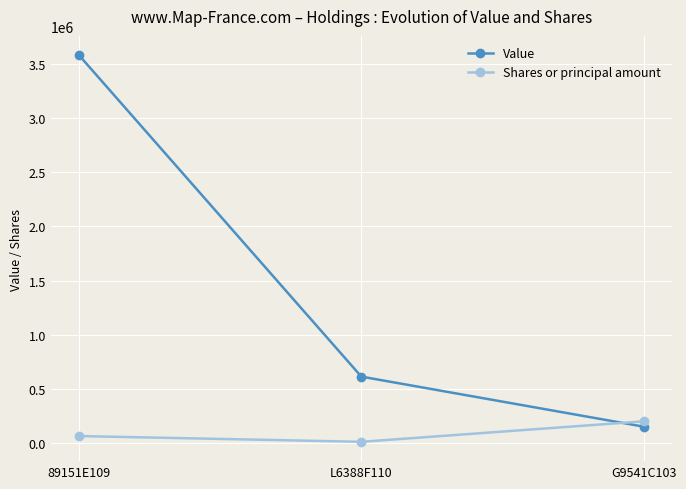

What is the label of the 3rd point from the left?

G9541C103